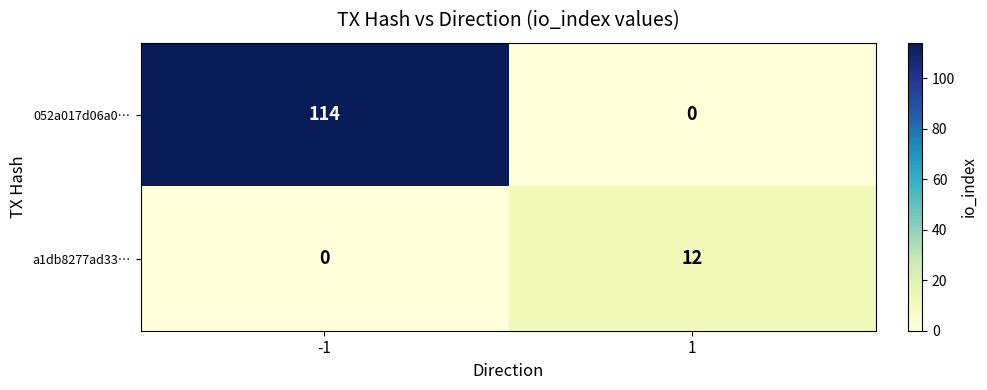

What is the maximum value for a1db8277ad33…?

12